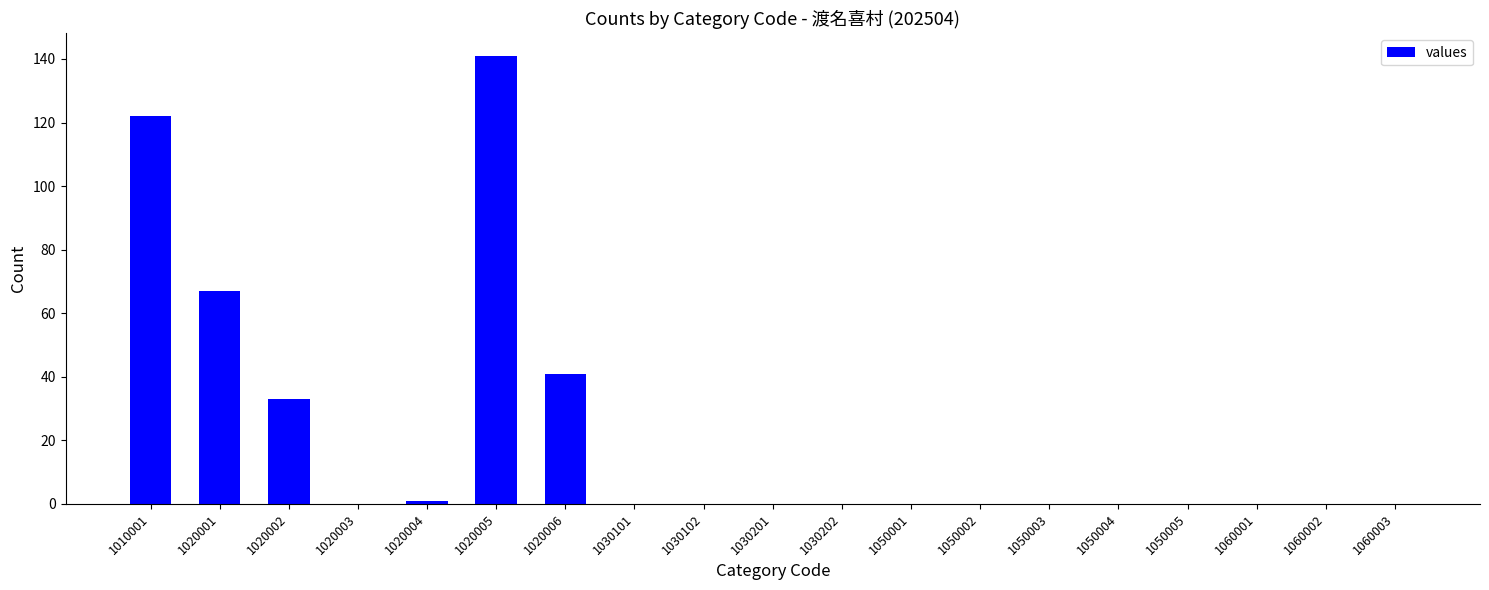

Reading right to left, transcribe all the data shown in this chart.

1060003=0	1060002=0	1060001=0	1050005=0	1050004=0	1050003=0	1050002=0	1050001=0	1030202=0	1030201=0	1030102=0	1030101=0	1020006=41	1020005=141	1020004=1	1020003=0	1020002=33	1020001=67	1010001=122